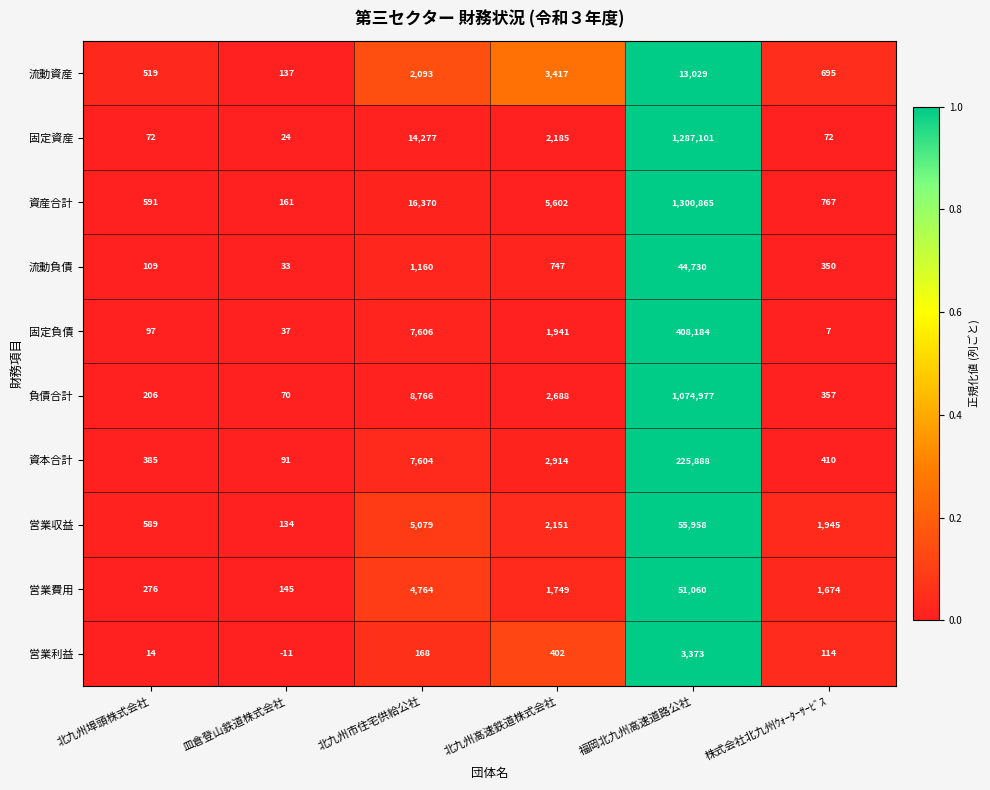

Where is 負債合計 nearest to the value 537523?

北九州市住宅供給公社